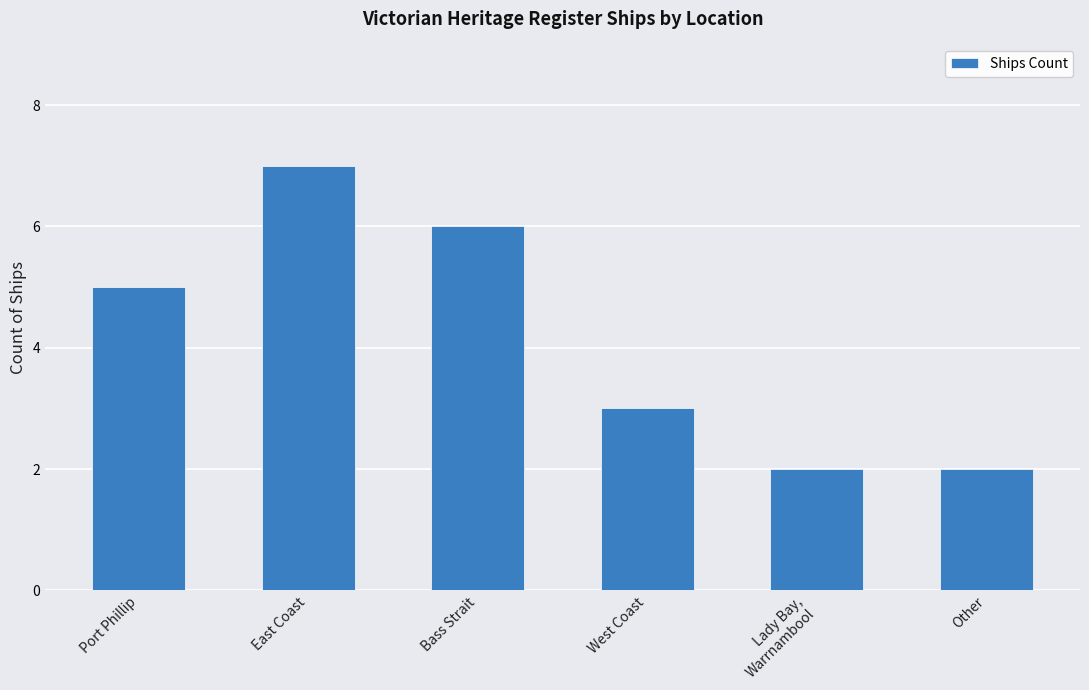

What is the label of the 2nd bar from the left?

East Coast